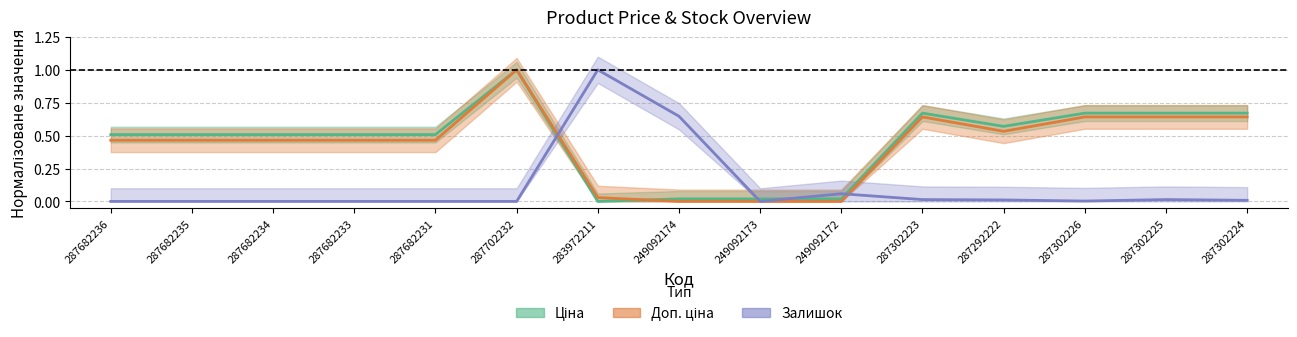

Is this an area chart (filled region under the line)?

No